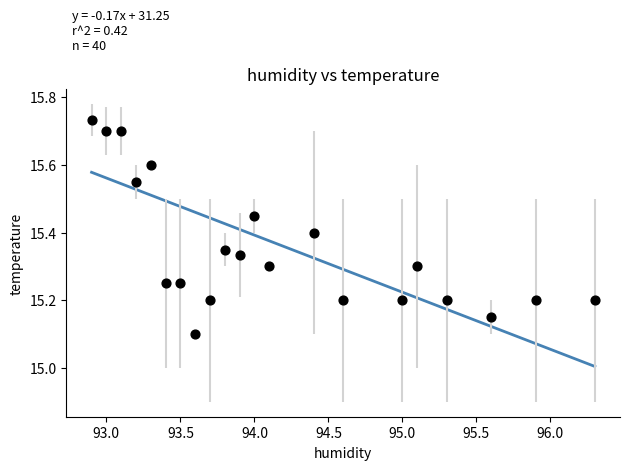

What is the range of X values (max minus min)?

3.4